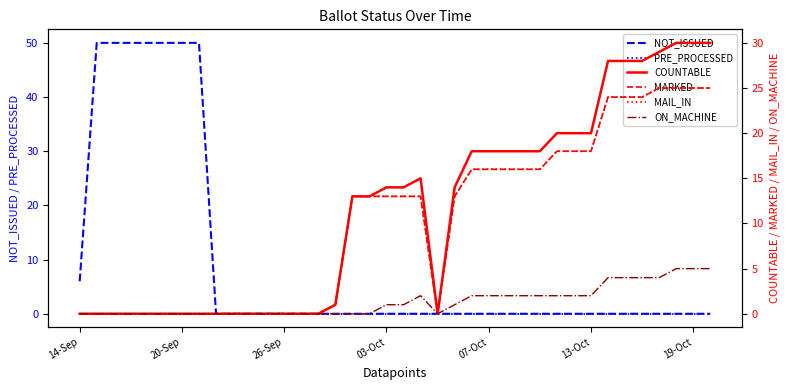

How many lines are shown in the chart?

6